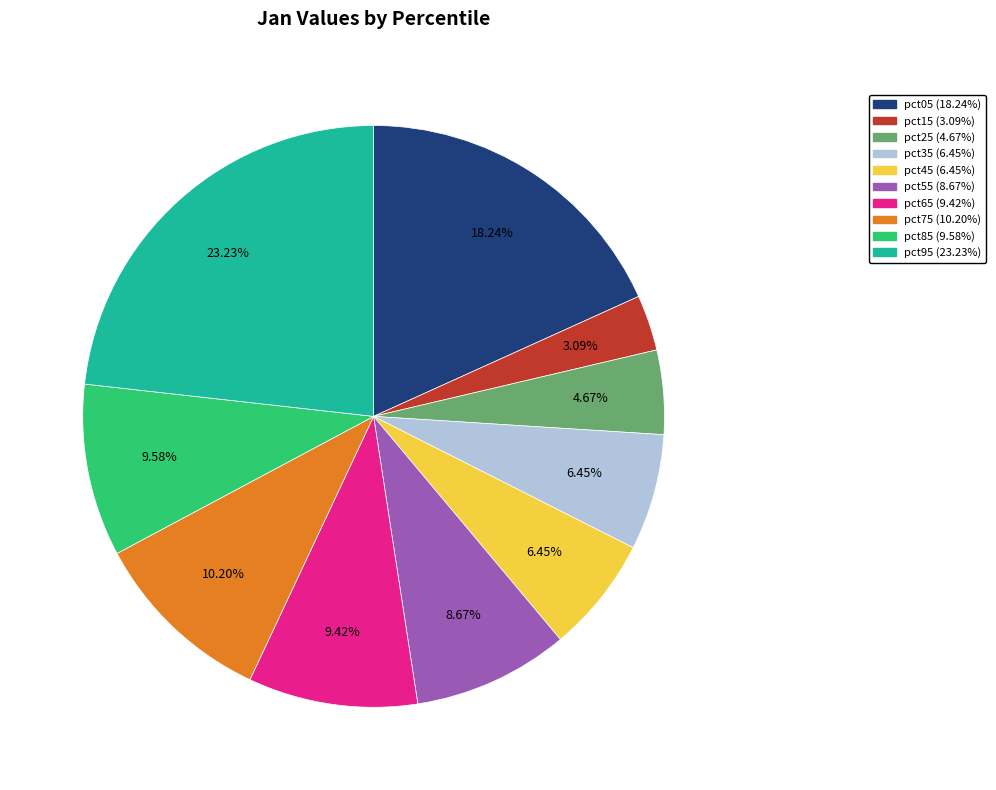

To the nearest percent, what is the average slice percentage?

10%